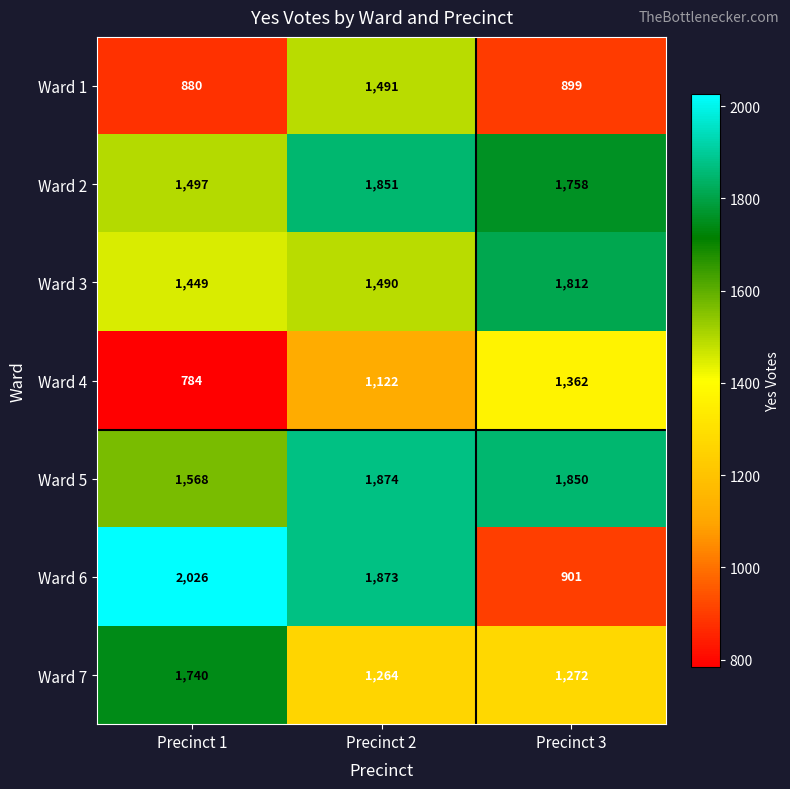

Which series has the largest range (max minus min)?

Ward 6